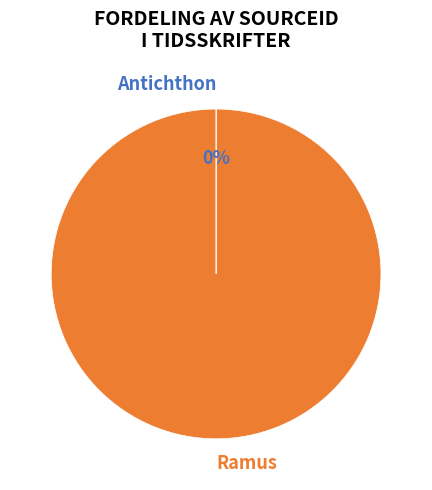

True or false: Ramus accounts for 100% of the total.

True